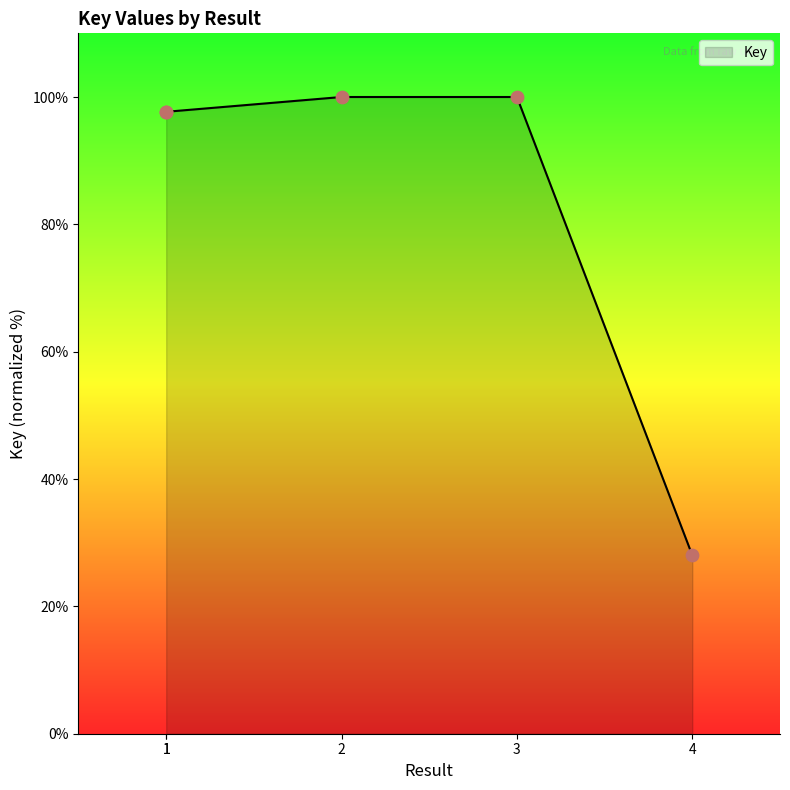

Approximately how many times larger is the value at 1 compared to 2?

1.0